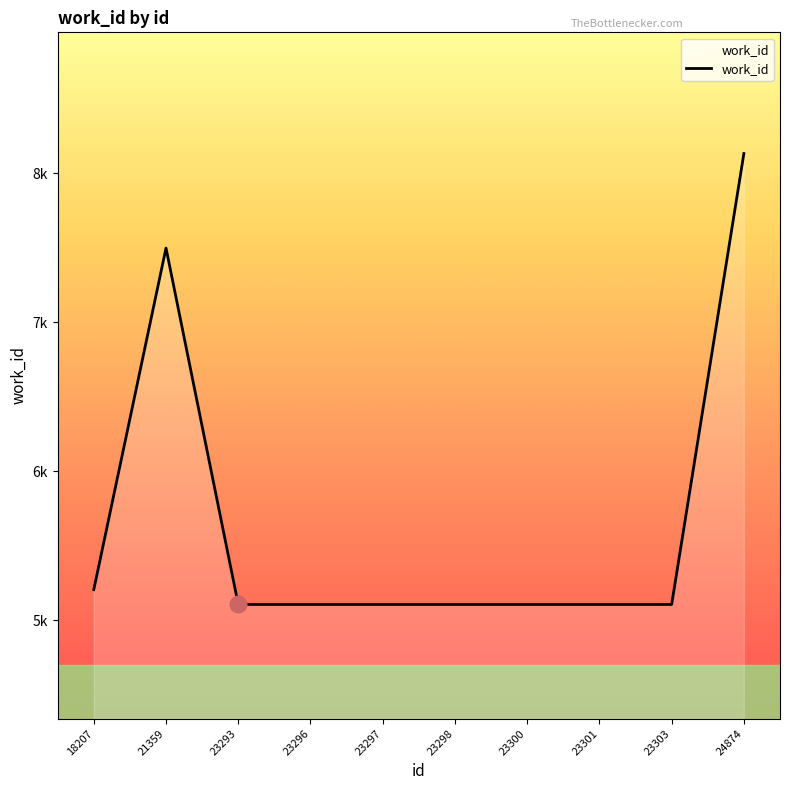

What is the sum of all values?

56585